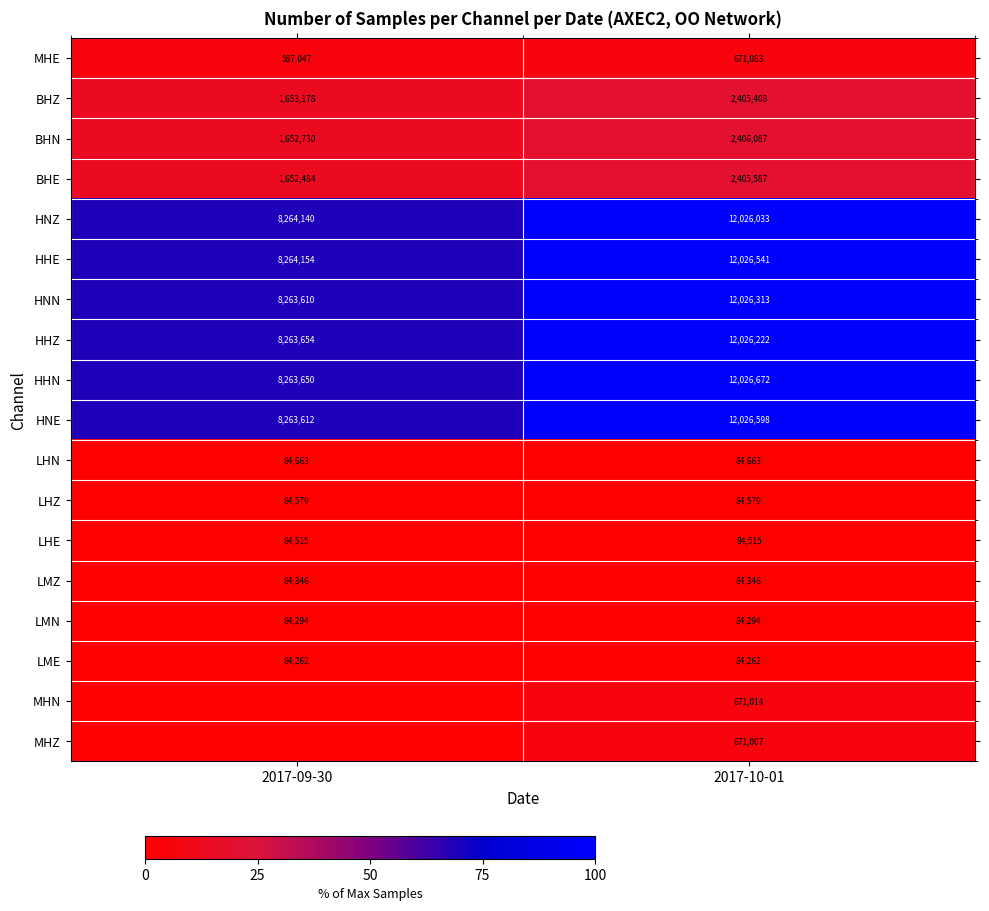

What is the difference between the highest and lowest values at 2017-09-30?

68.7